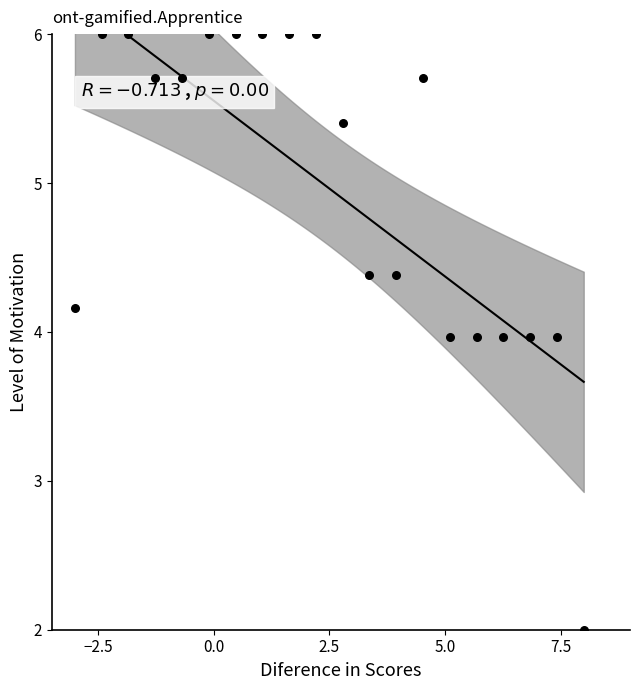

What is the range of X values (max minus min)?

11.0